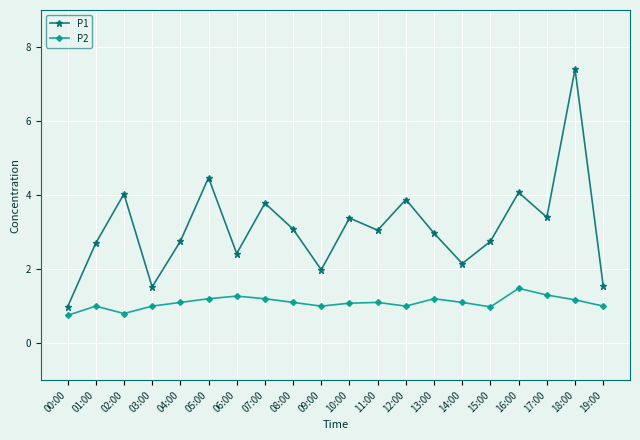

True or false: P2 and P1 cross at least once.

False